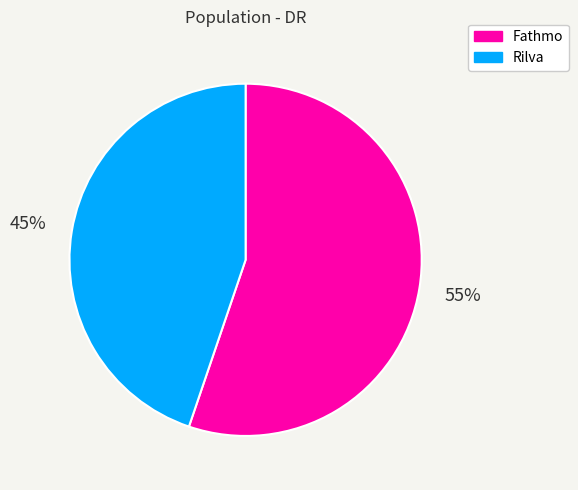

Count the number of slices in the pie.

2